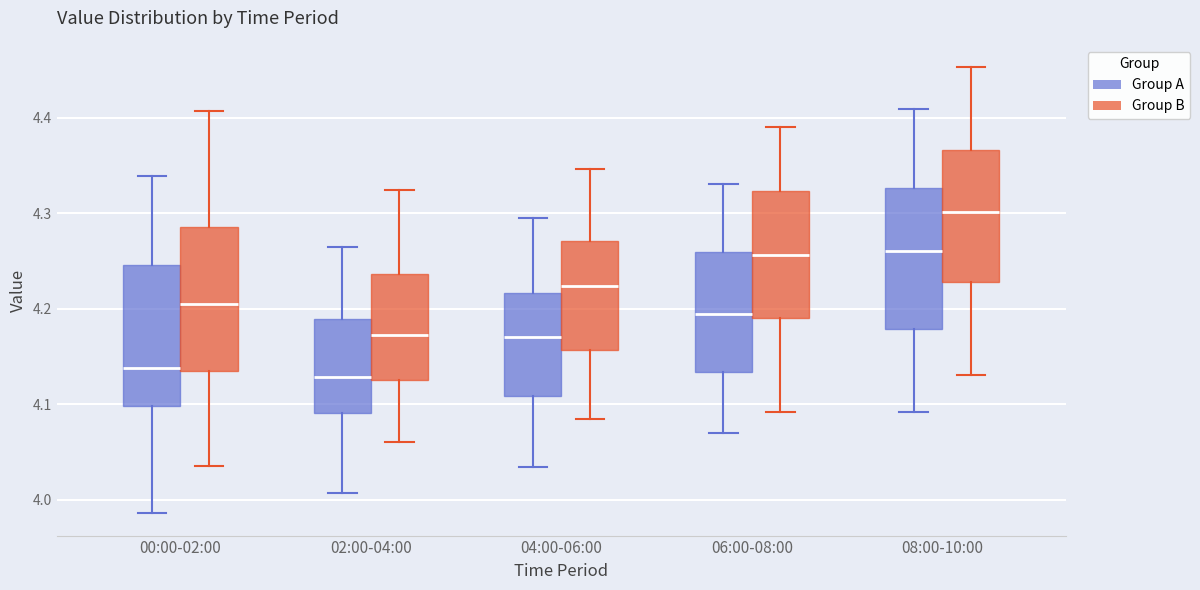

Reading left to right, read every box against the y-axis: the position of its median line, the range the box covers, and the ends of its whiskers. The values are not printed on the chart, so give them approximately, as read against the axis.

00:00-02:00 (Group A): median 4.14, box 4.10 to 4.25, whiskers 3.99 to 4.34
00:00-02:00 (Group B): median 4.21, box 4.14 to 4.29, whiskers 4.04 to 4.41
02:00-04:00 (Group A): median 4.13, box 4.09 to 4.19, whiskers 4.01 to 4.26
02:00-04:00 (Group B): median 4.17, box 4.13 to 4.24, whiskers 4.06 to 4.32
04:00-06:00 (Group A): median 4.17, box 4.11 to 4.22, whiskers 4.03 to 4.30
04:00-06:00 (Group B): median 4.22, box 4.16 to 4.27, whiskers 4.08 to 4.35
06:00-08:00 (Group A): median 4.19, box 4.13 to 4.26, whiskers 4.07 to 4.33
06:00-08:00 (Group B): median 4.26, box 4.19 to 4.32, whiskers 4.09 to 4.39
08:00-10:00 (Group A): median 4.26, box 4.18 to 4.33, whiskers 4.09 to 4.41
08:00-10:00 (Group B): median 4.30, box 4.23 to 4.37, whiskers 4.13 to 4.45